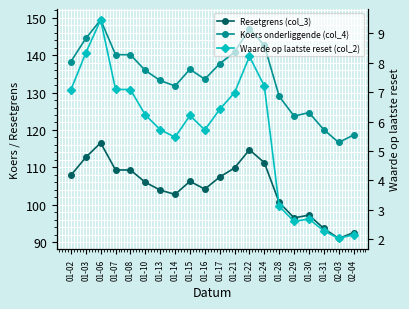

What is the average value of the Koers onderliggende (col_4) series?

134.2